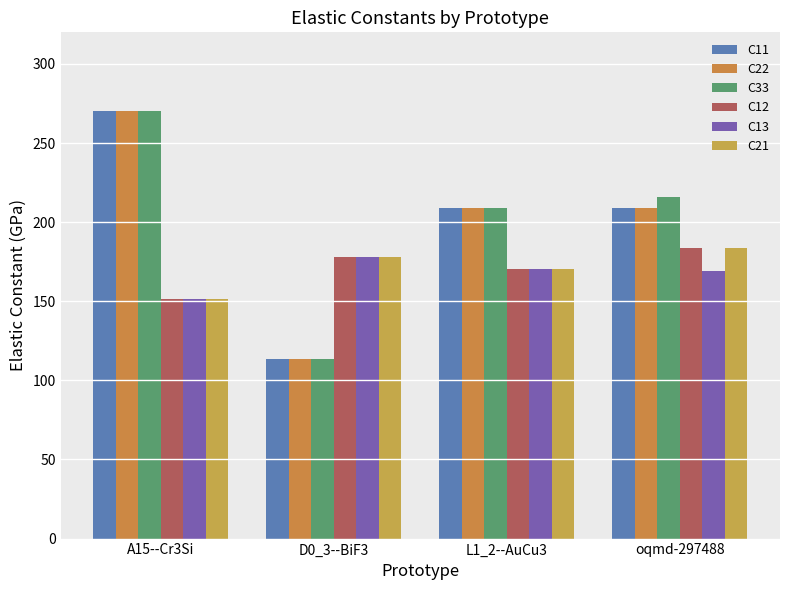

What value does the C12 series have at oqmd-297488?

183.6